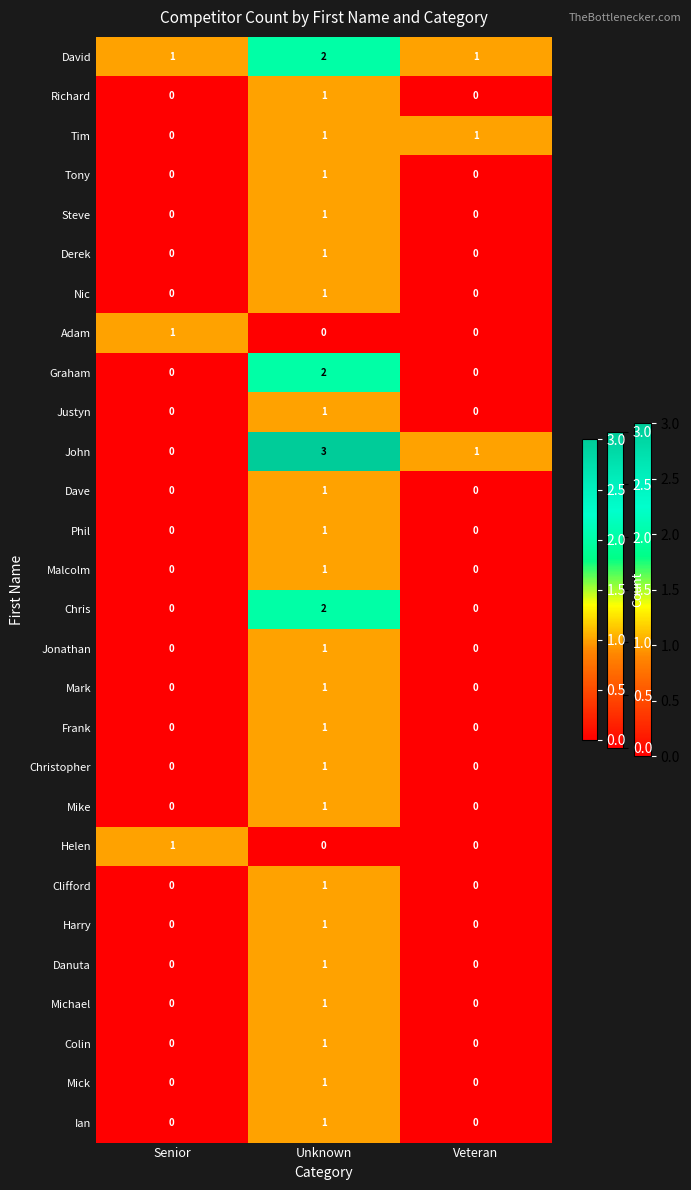

Which series changed the most between Senior and Unknown?

John